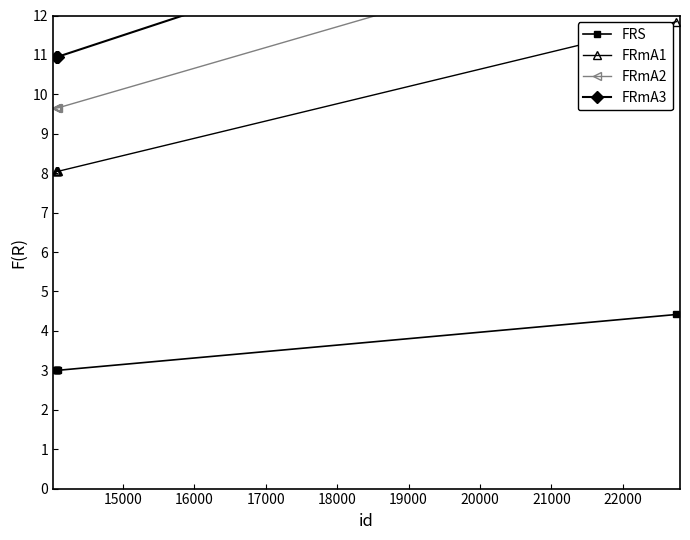

True or false: FRS and FRmA1 intersect in this chart.

False